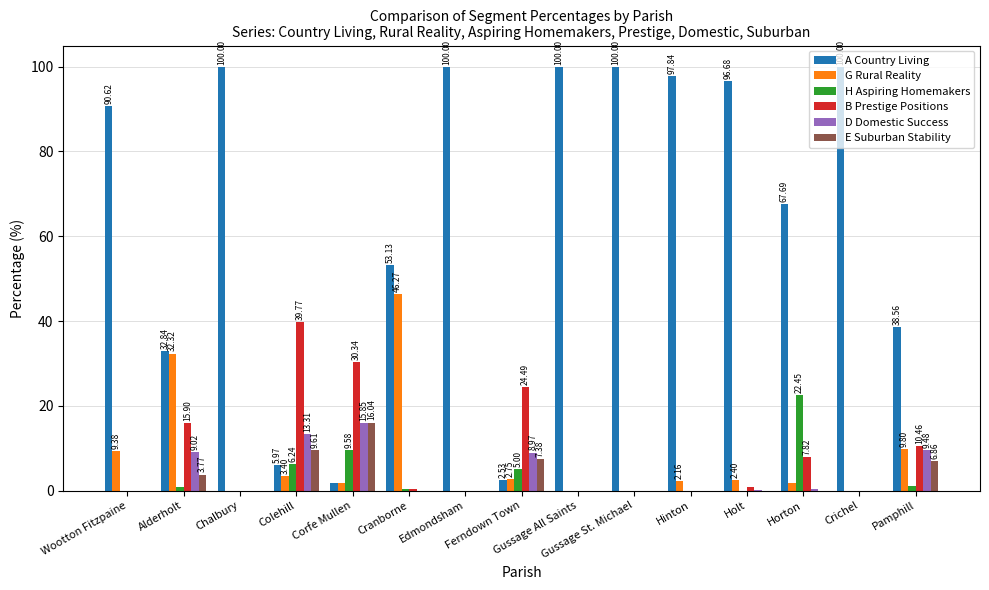

What is the sum of all E Suburban Stability values?

43.7